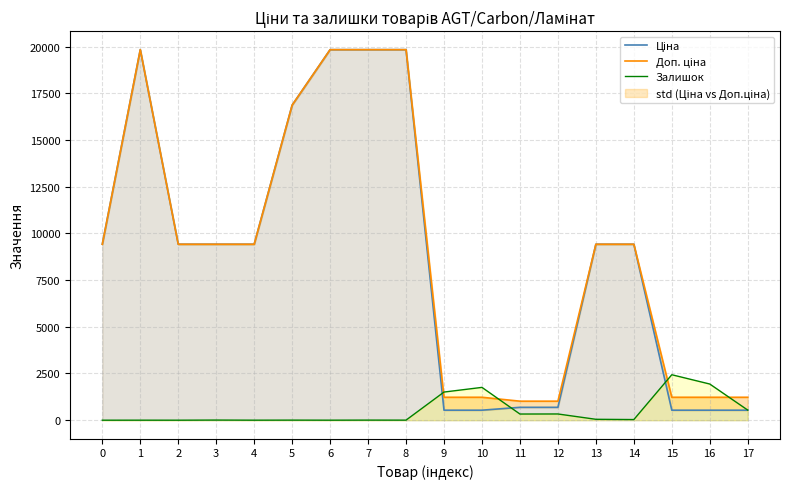

What is the value of the Ціна point at the 6th from the left?

16863.2